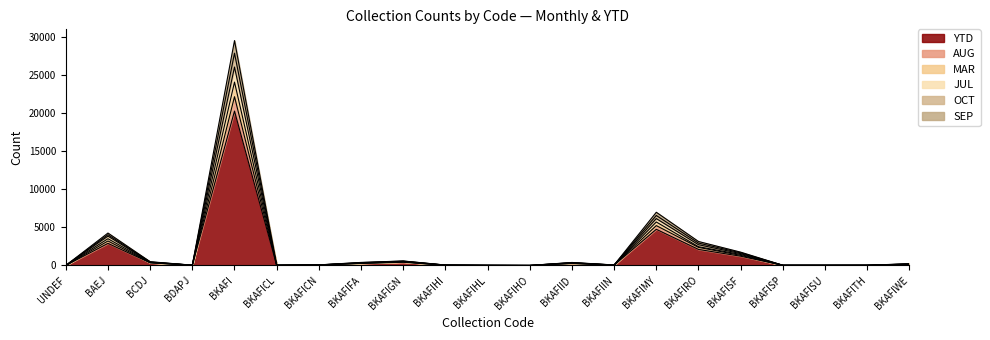

What is the sum of the YTD values at BKAFIHO and BKAFIGN?

430